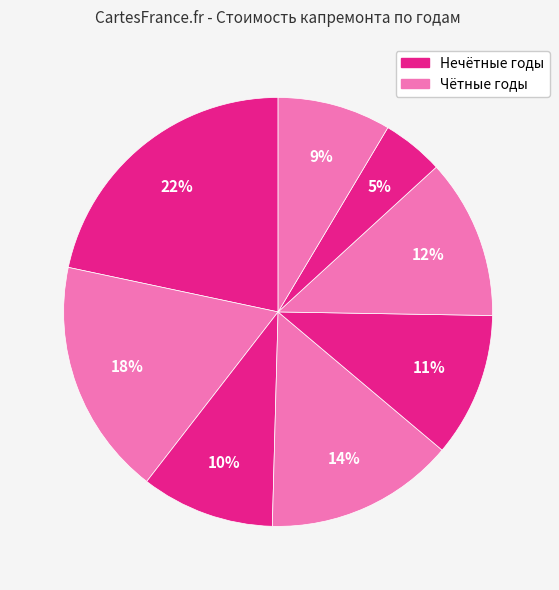

To the nearest percent, what is the difference between the largest and smallest slice percentages?

17%